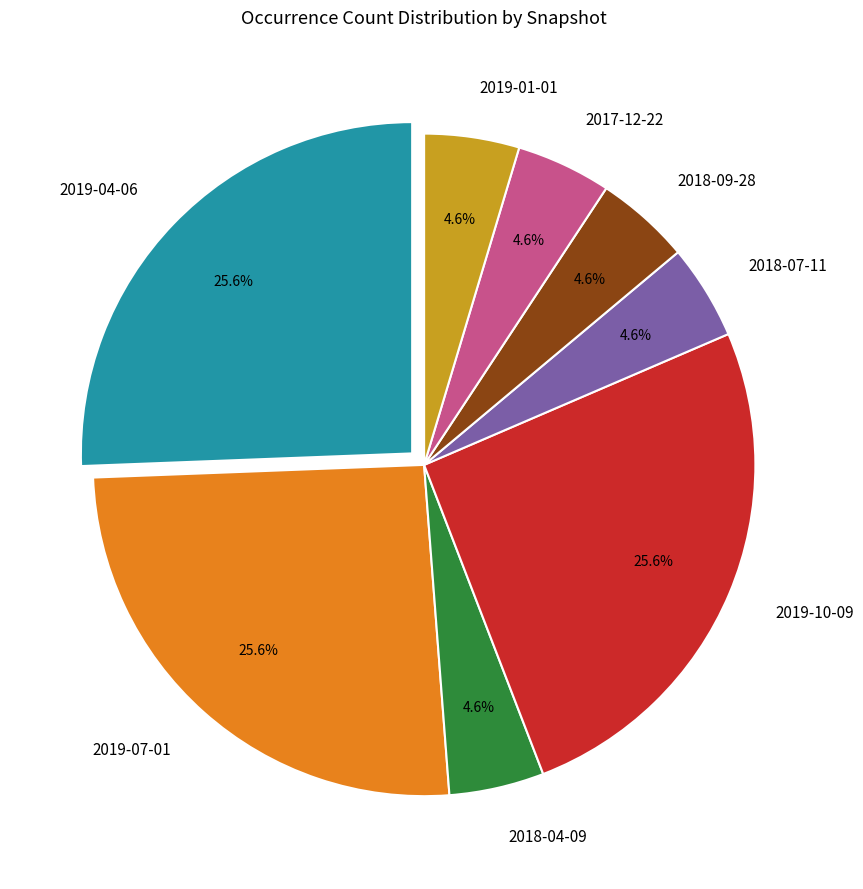

Do 2018-04-09 and 2019-04-06 together represent more than half of the pie?

No